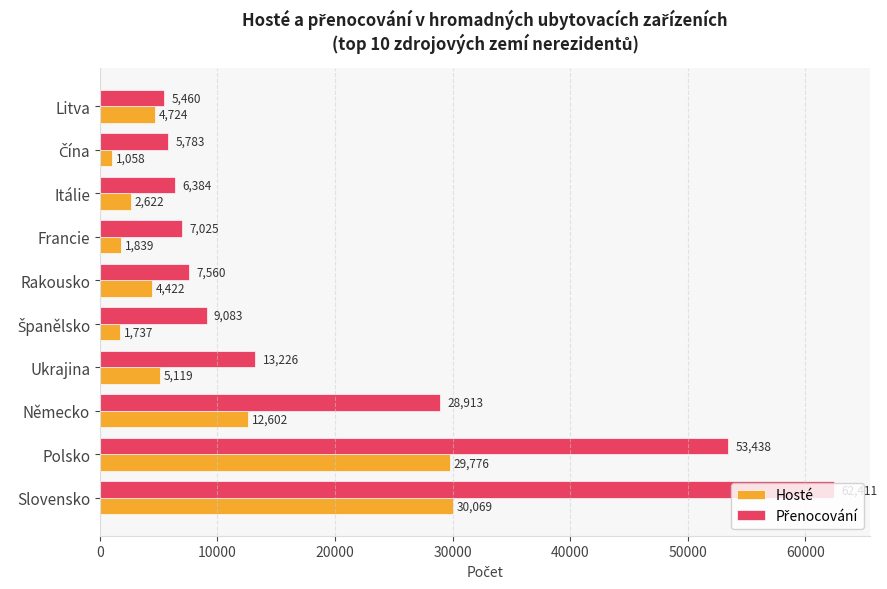

What is the total value across all series at Rakousko?

11982